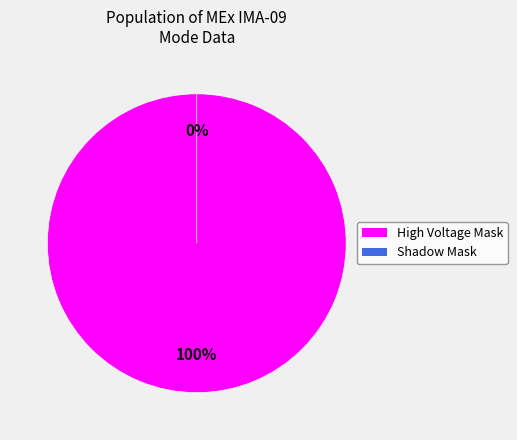

What is the change in value from High Voltage Mask to Shadow Mask?

-1